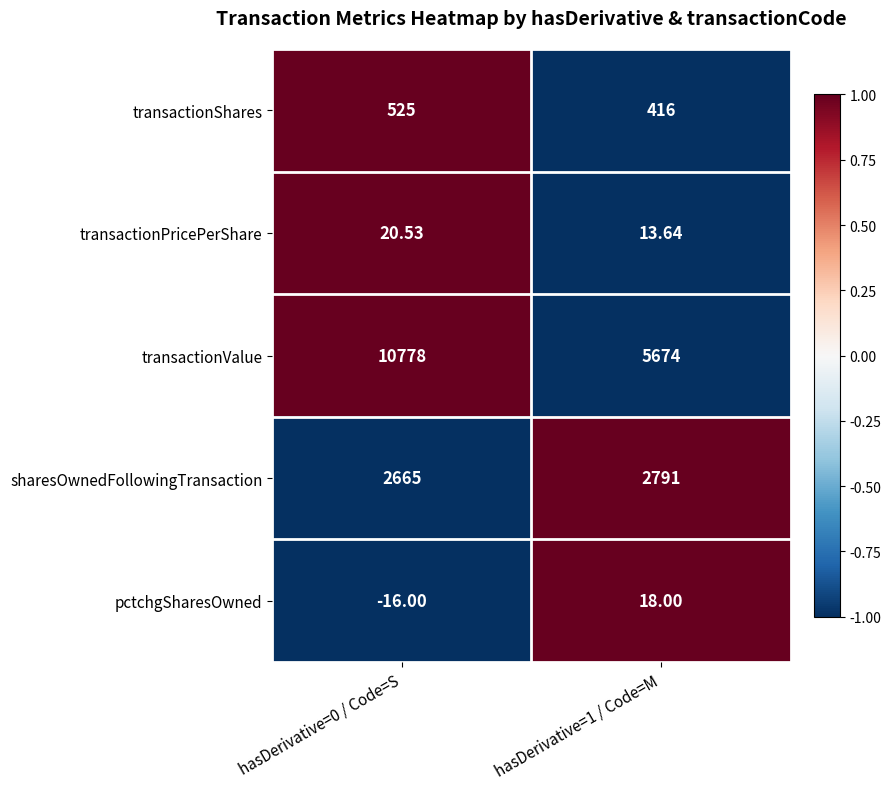

What is the total value across all series at hasDerivative=1 / Code=M?

8912.6